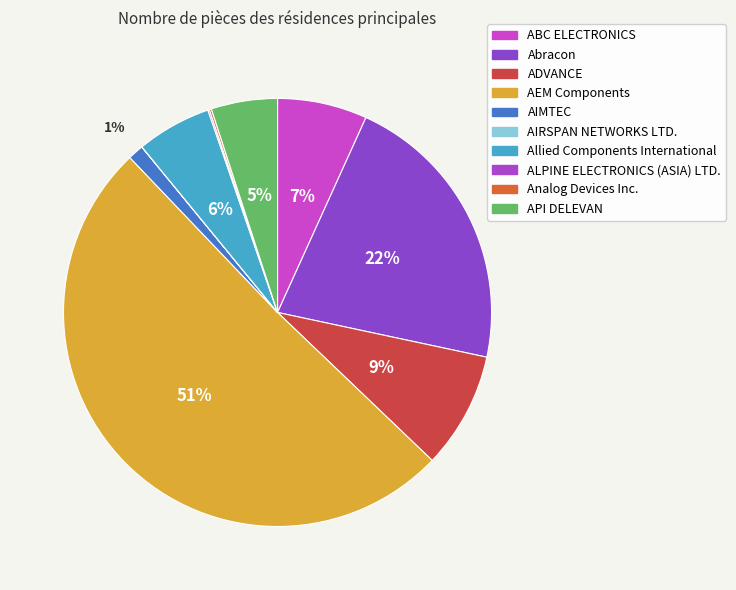

Is it true that AIMTEC is 11% of the pie?

False